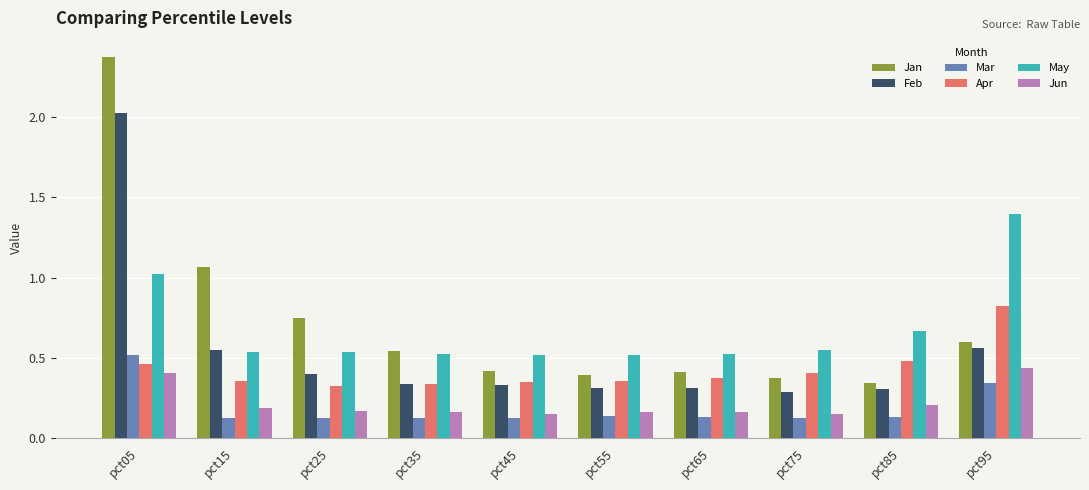

Is the value of Jun at pct85 greater than the value of Jan at pct05?

No